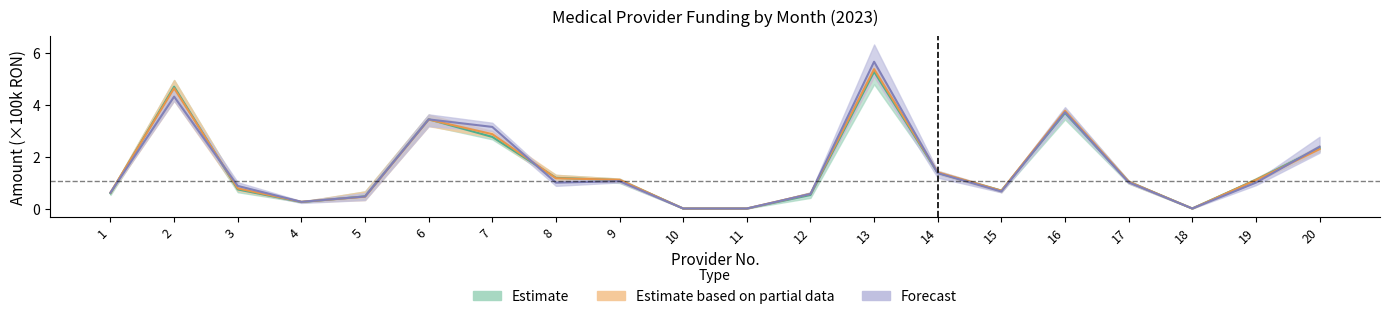

Which category has the lowest value across all series?

10